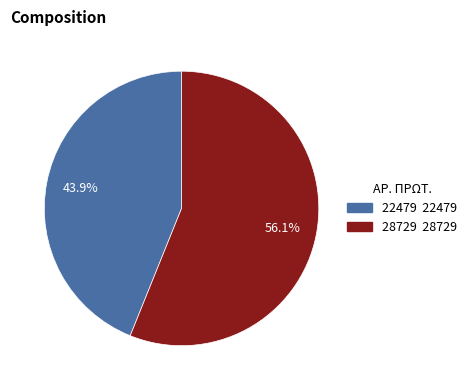

Is there a majority slice in this chart?

Yes